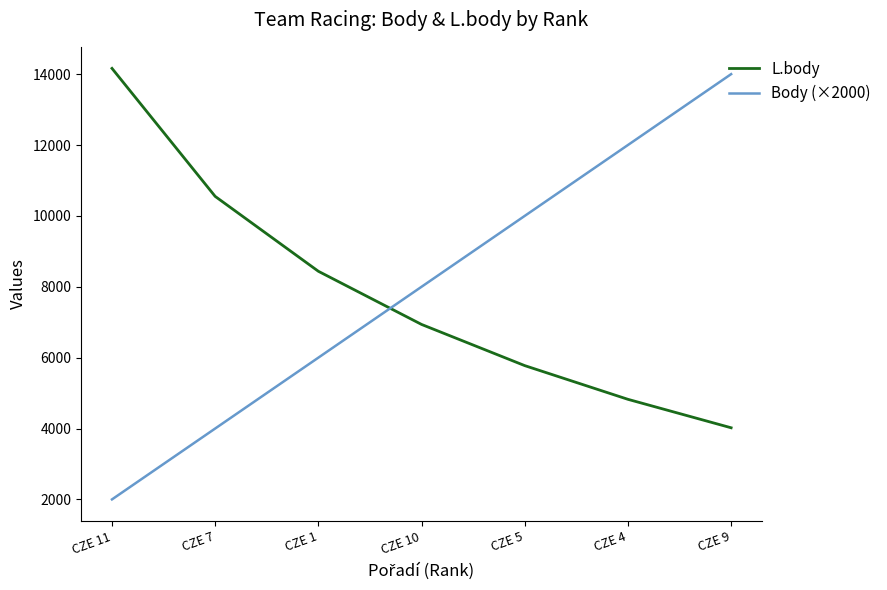

At which label does Body (×2000) reach its minimum?

CZE 11